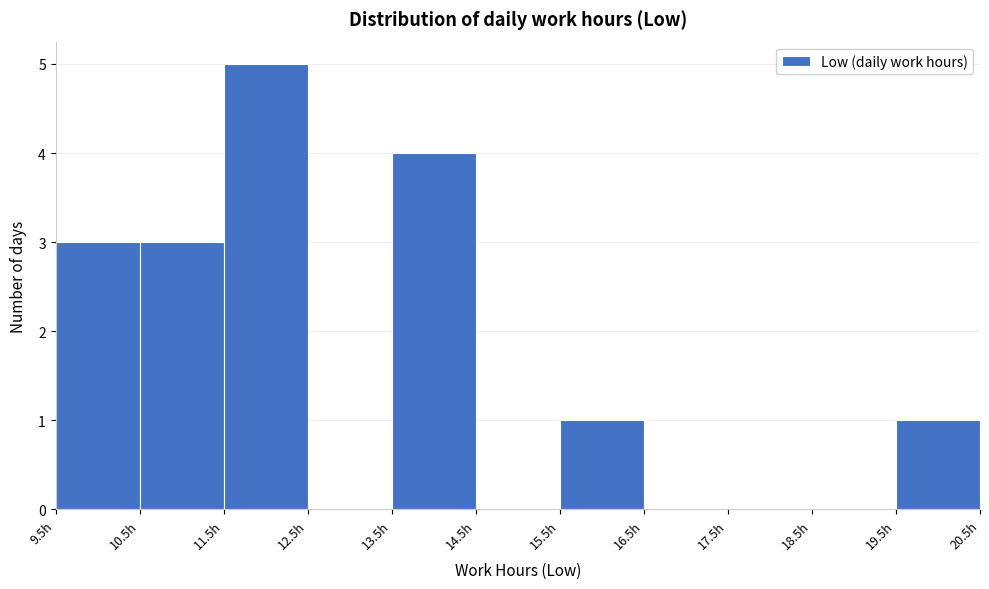

Reading left to right, list every bar in this chart as the range it spans on the x-axis followed by its height. The values are not printed on the chart, so give them approximately, as read against the axis.

9.5 to 10.5: 3
10.5 to 11.5: 3
11.5 to 12.5: 5
12.5 to 13.5: 0
13.5 to 14.5: 4
14.5 to 15.5: 0
15.5 to 16.5: 1
16.5 to 17.5: 0
17.5 to 18.5: 0
18.5 to 19.5: 0
19.5 to 20.5: 1